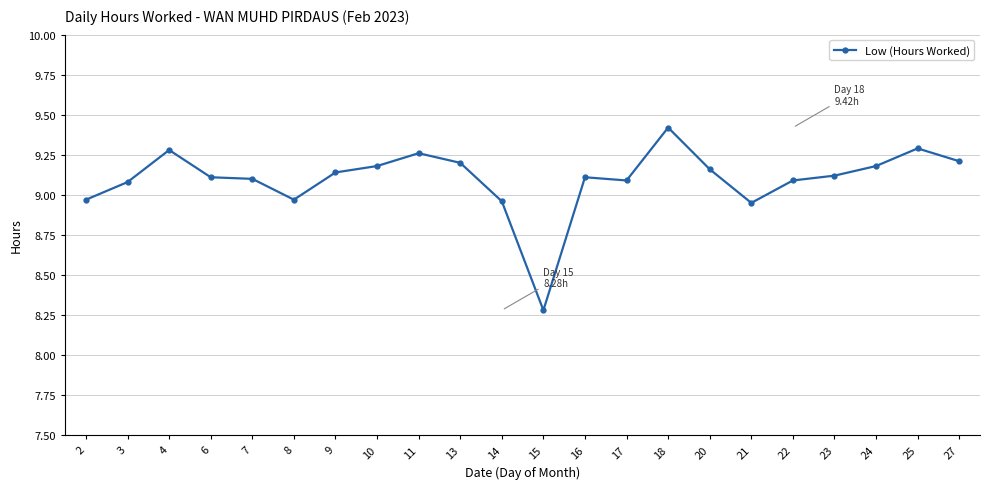

At which label is the value closest to 8?

15